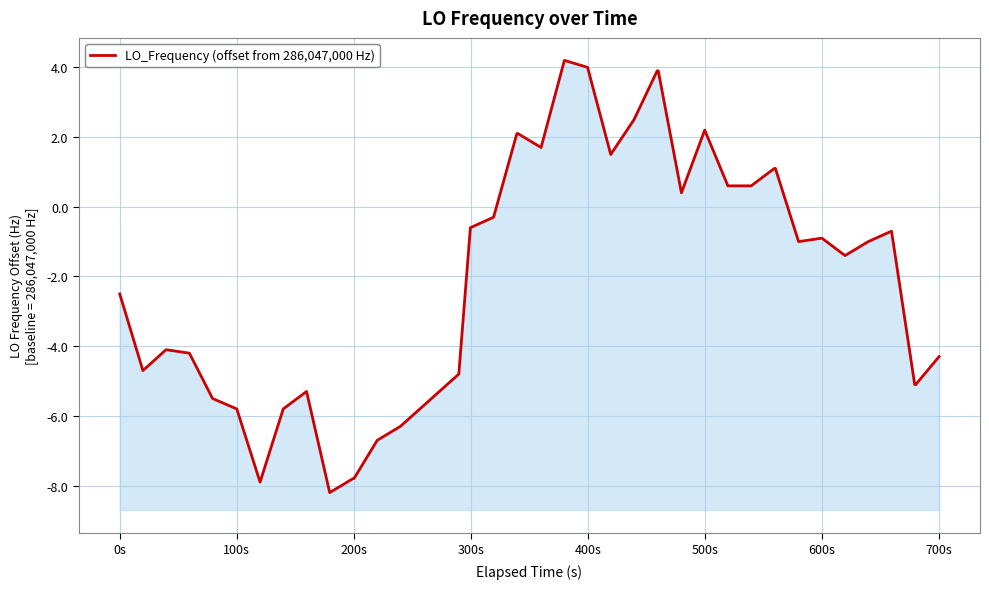

Is it true that the value at 100s is -5.7?

False